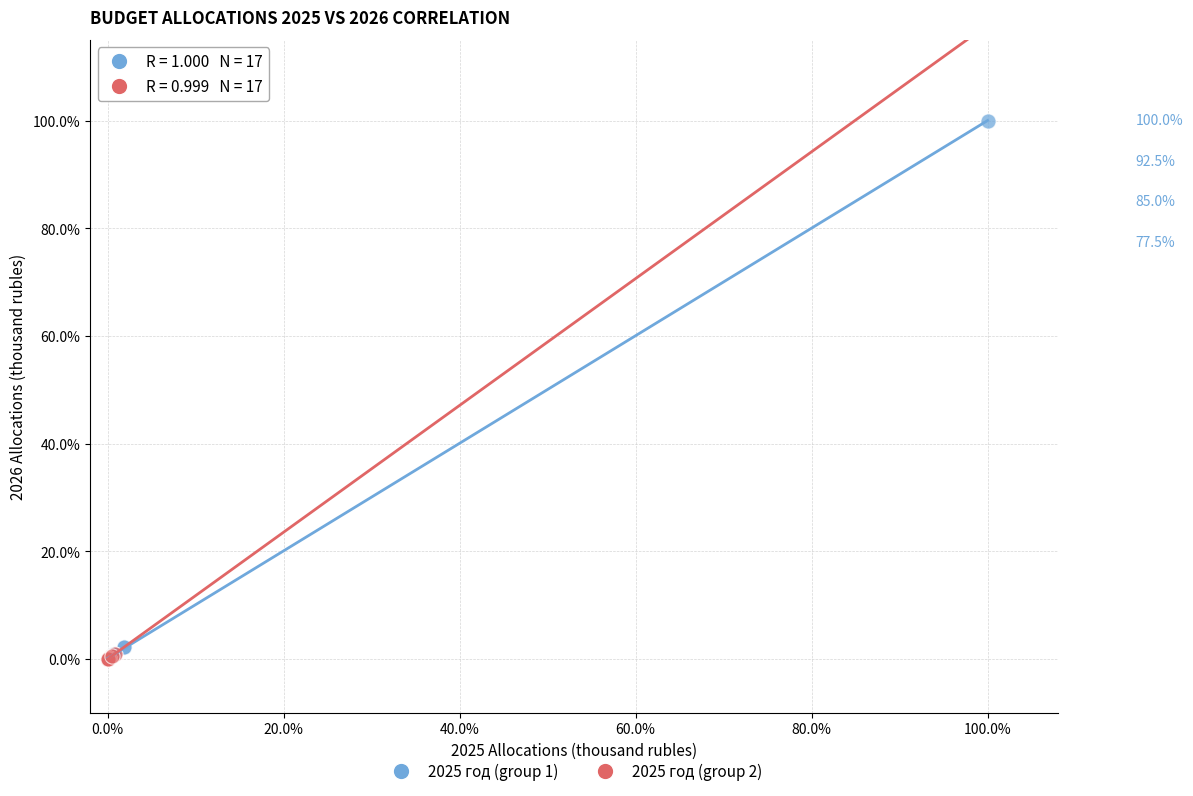

Which series contains the highest Y value?

2025 год (group 1)